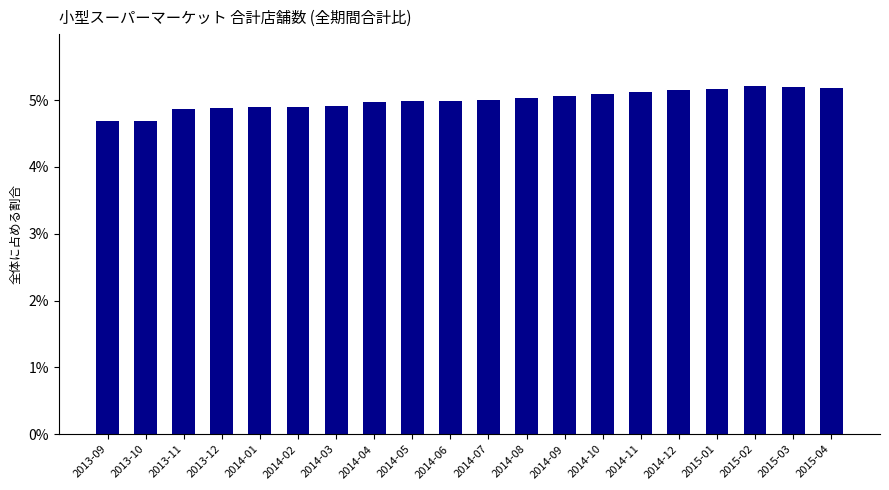

Is it true that the value at 2014-10 is 5.1?

True